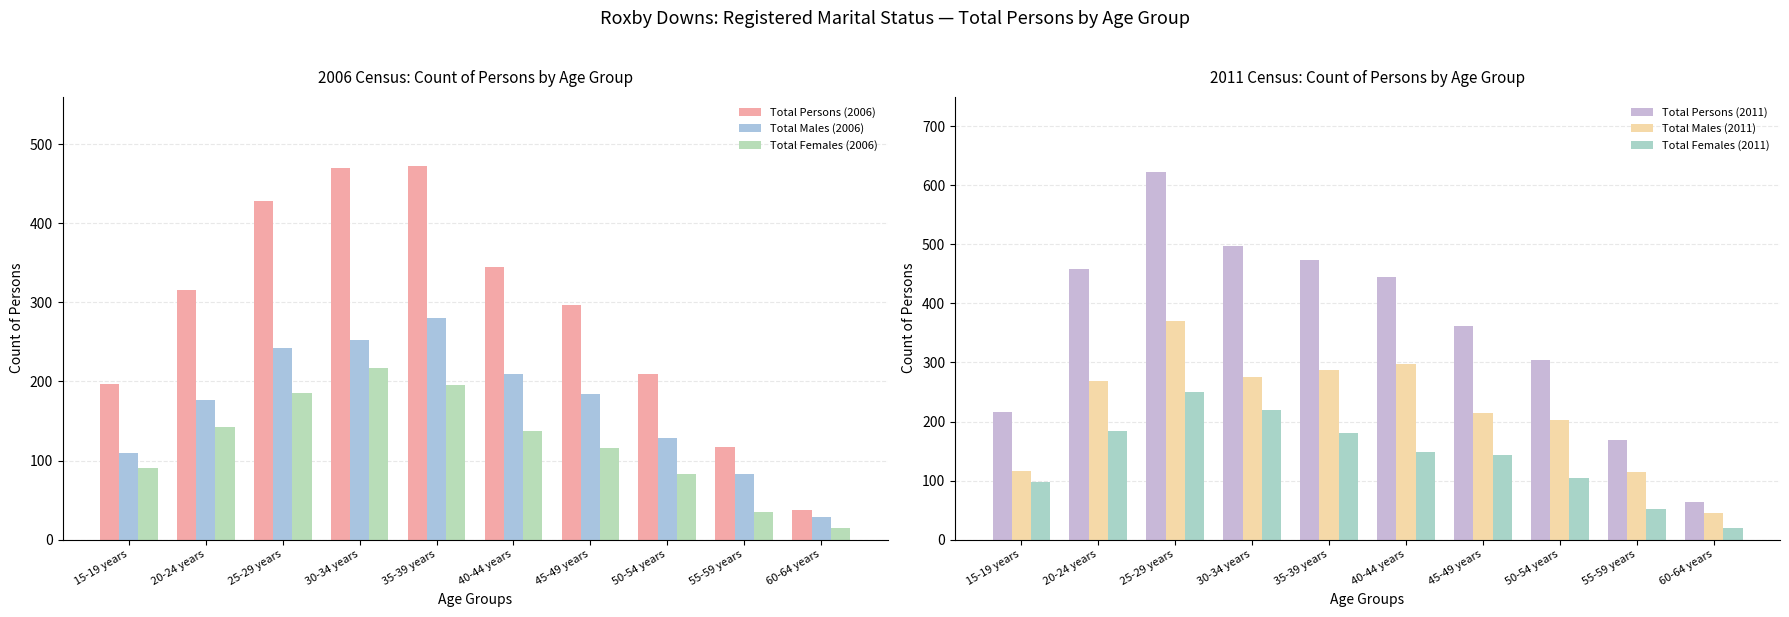

Is it true that Total Males (2011) equals 392 at 20-24 years?

False